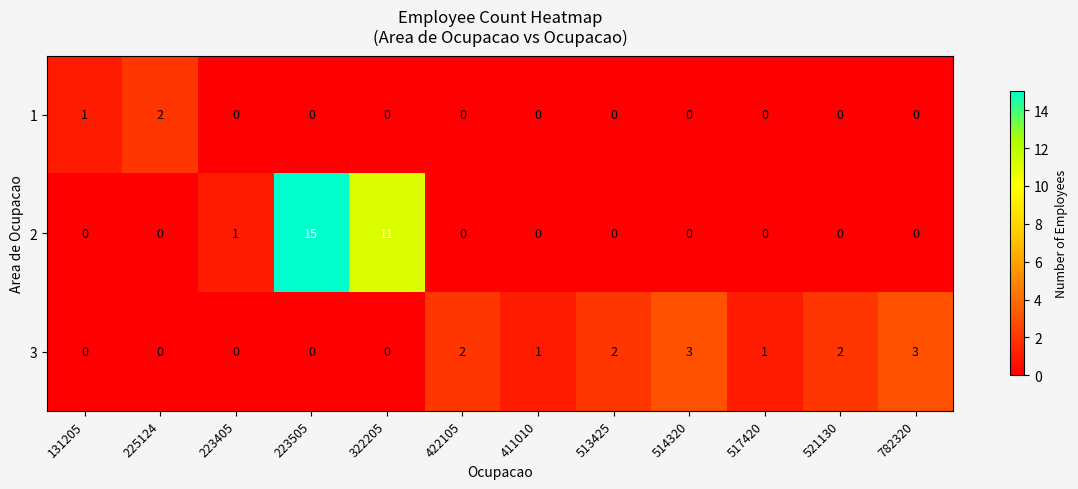

Rank the series by their average value, from highest to lowest.

2, 3, 1